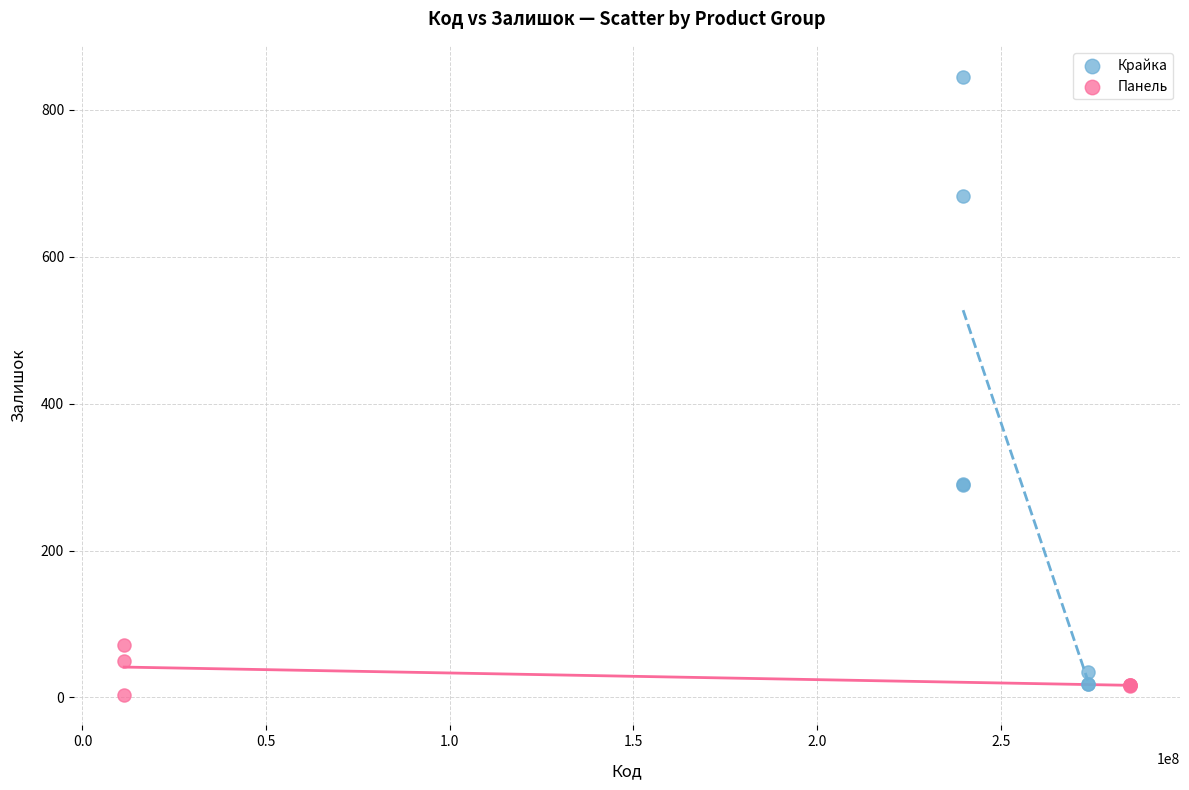

What are all the series names shown in the legend?

Крайка, Панель